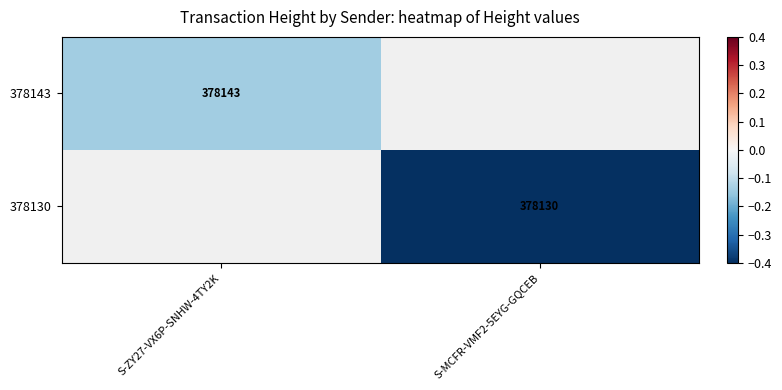

Is the value of 378130 at S-MCFR-VMF2-5EYG-GQCEB greater than the value of 378143 at S-ZY27-VX6P-SNHW-4TY2K?

No